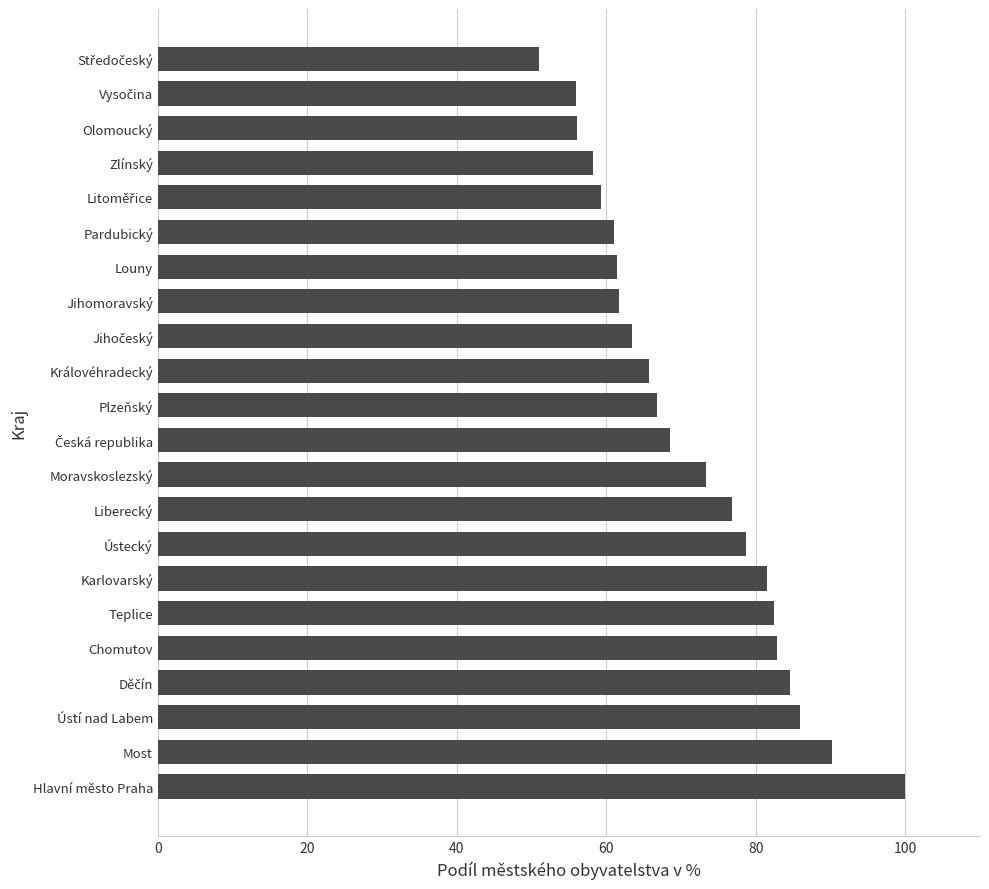

Which has a higher value, Ústecký or Louny?

Ústecký